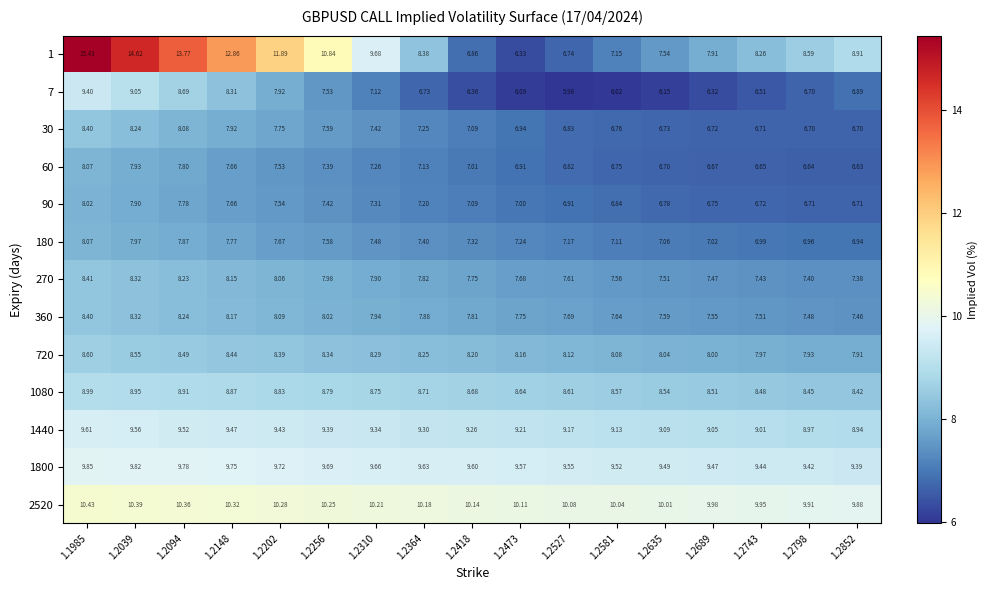

Rank the series at 1.2689 from lowest to highest value.

7, 60, 30, 90, 180, 270, 360, 1, 720, 1080, 1440, 1800, 2520